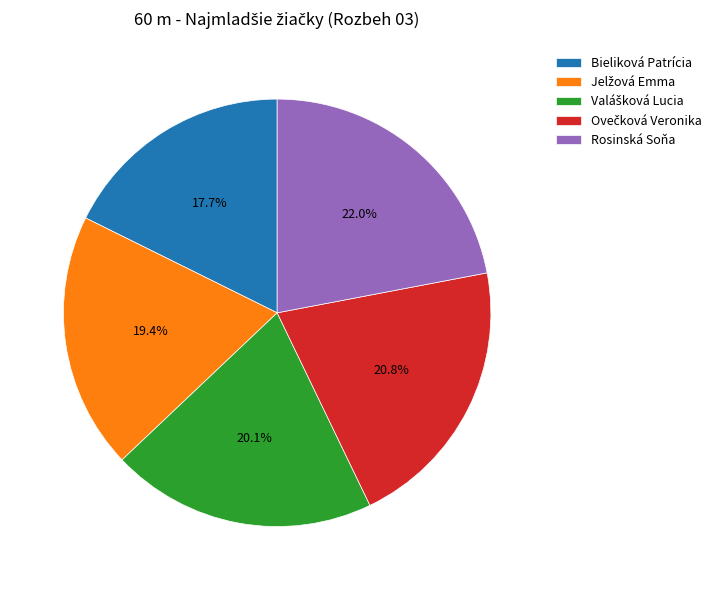

Which slice is the largest?

Rosinská Soňa